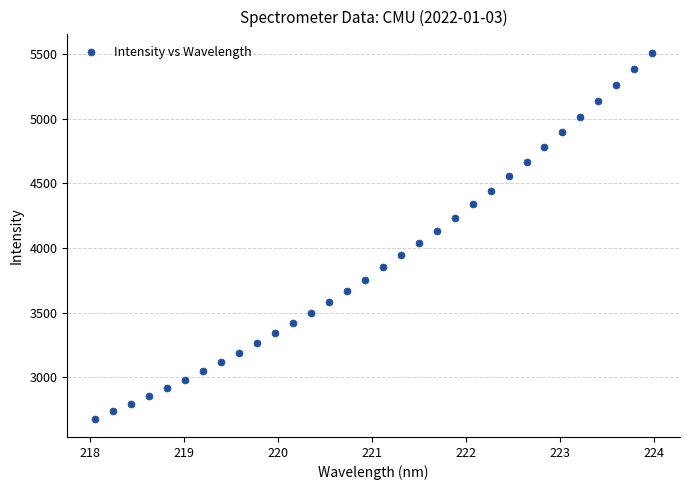

What is the range of Y values (max minus min)?

2830.8